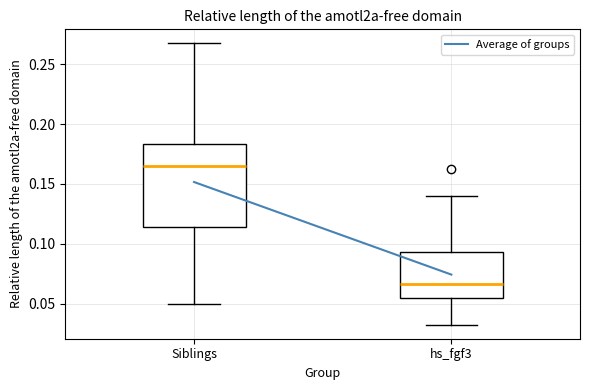

Which box is the tallest, from its lower edge to its upper edge?

Siblings